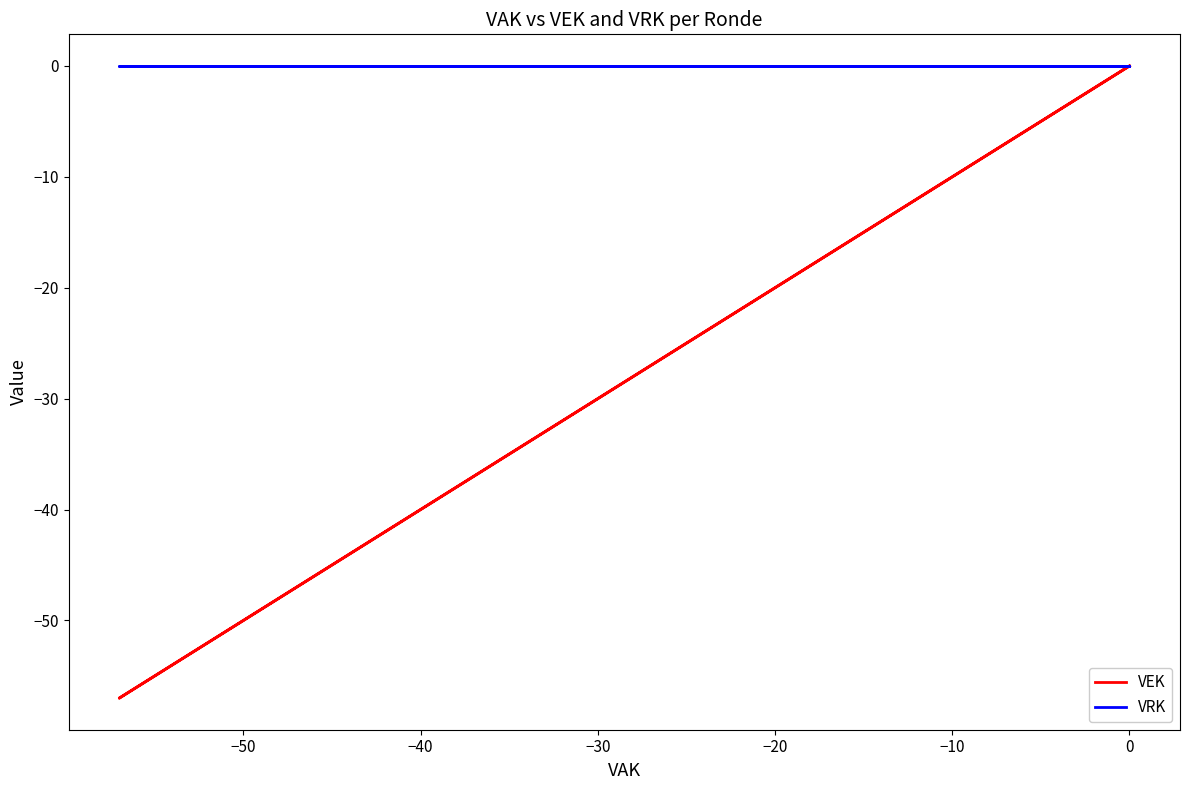

Between 9 and 19, which is larger?

9